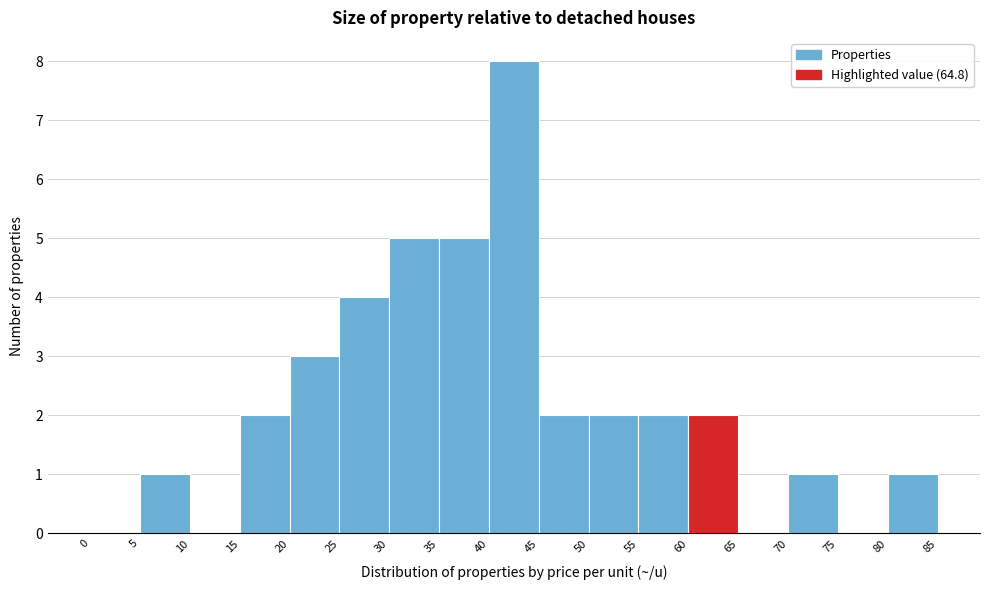

Reading left to right, transcribe this chart: for each bar, give the range it covers on the x-axis and its height. The values are not printed on the chart, so give them approximately, as read against the axis.

0 to 5: 0
5 to 10: 1
10 to 15: 0
15 to 20: 2
20 to 25: 3
25 to 30: 4
30 to 35: 5
35 to 40: 5
40 to 45: 8
45 to 50: 2
50 to 55: 2
55 to 60: 2
60 to 65: 2
65 to 70: 0
70 to 75: 1
75 to 80: 0
80 to 85: 1